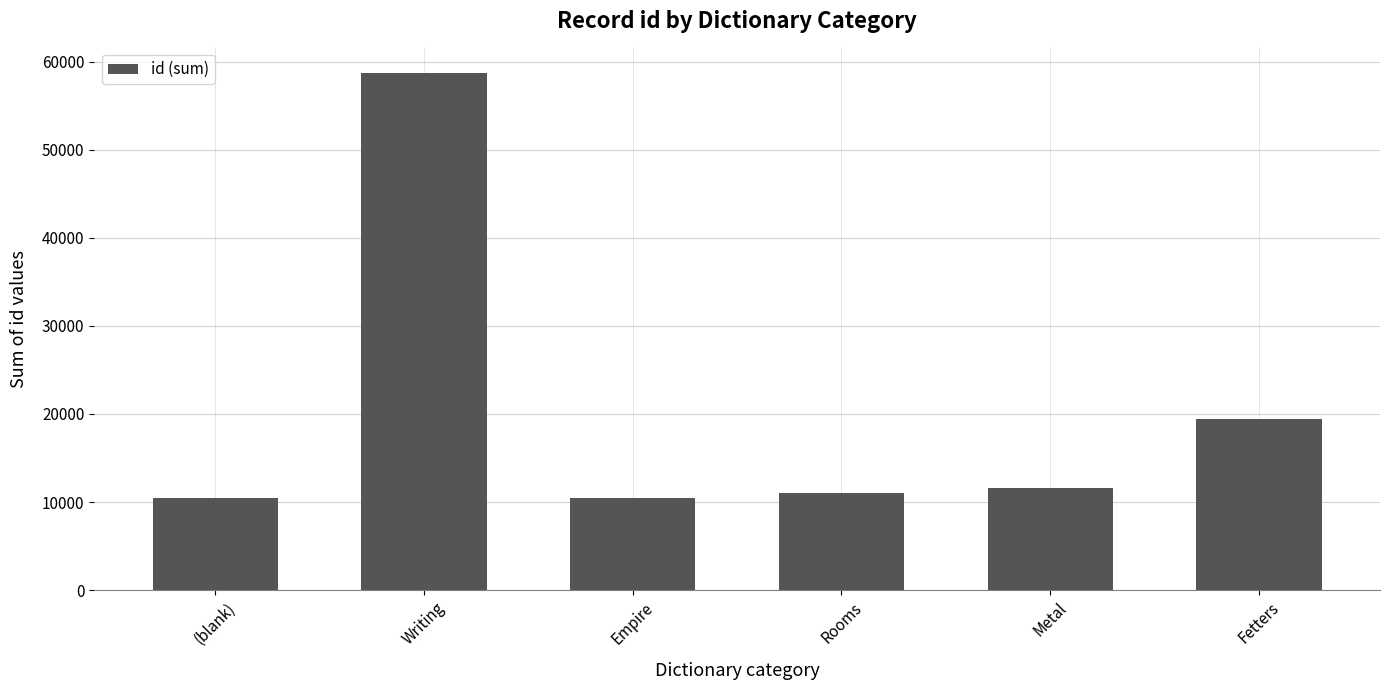

What is the maximum value shown in the chart?

58708